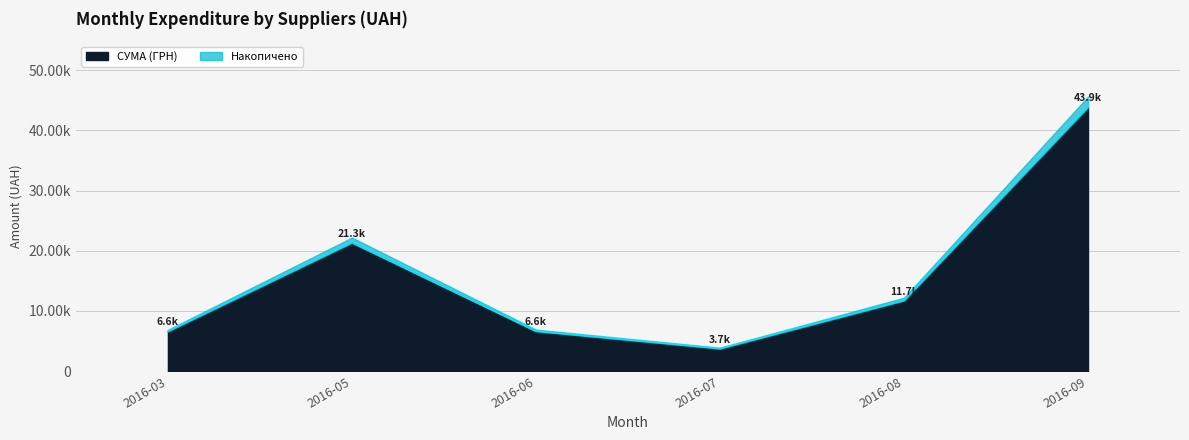

What are all the series names shown in the legend?

СУМА (ГРН), Накопичено